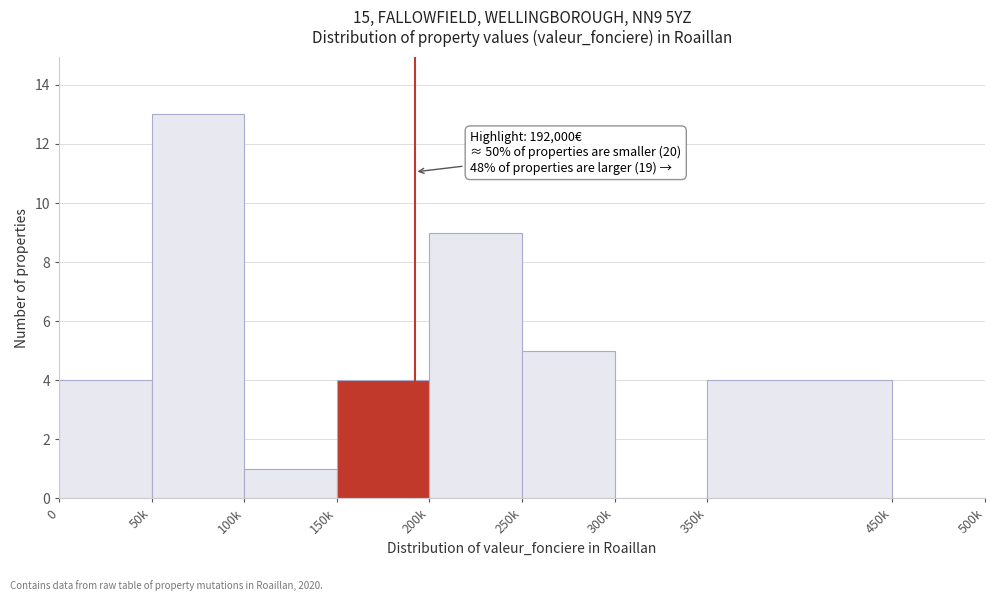

Reading left to right, list all the values displayed in this chart.

0=4	50k=13	100k=1	150k=4	200k=9	250k=5	300k=0	350k=4	450k=0